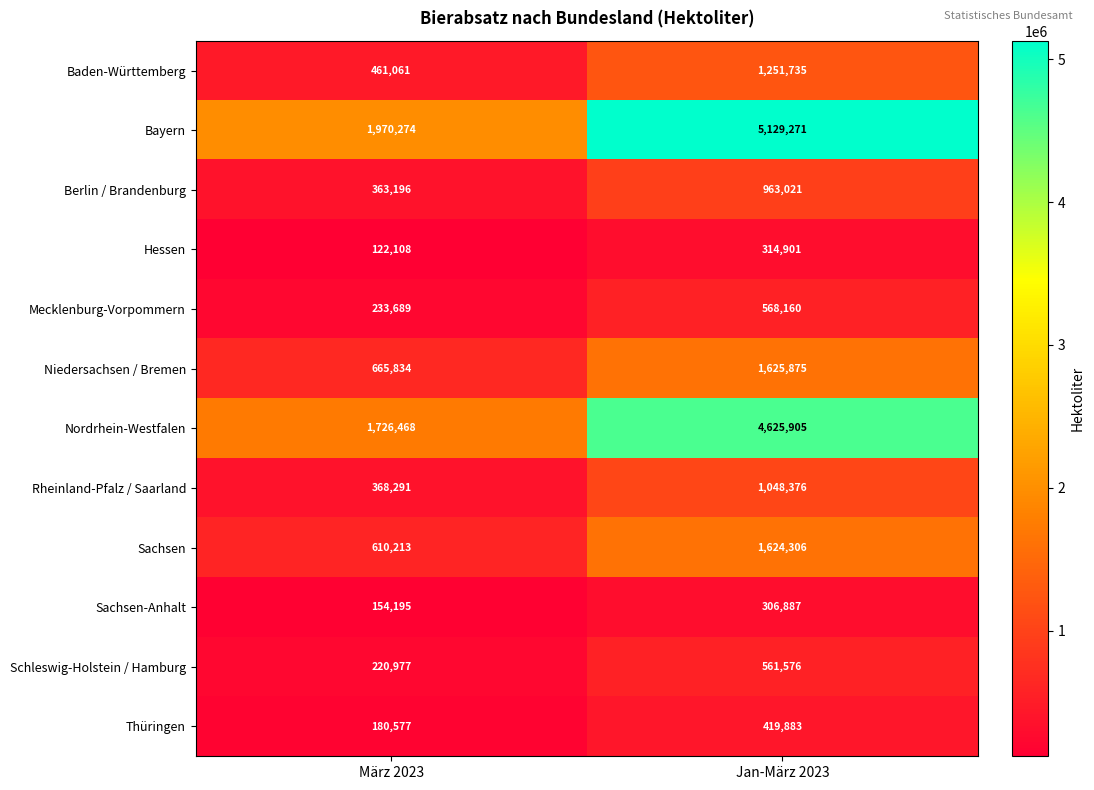

Reading left to right, what are all the values shown in this chart?

Baden-Württemberg: März 2023=461061	Jan-März 2023=1251735
Bayern: März 2023=1970274	Jan-März 2023=5129271
Berlin / Brandenburg: März 2023=363196	Jan-März 2023=963021
Hessen: März 2023=122108	Jan-März 2023=314901
Mecklenburg-Vorpommern: März 2023=233689	Jan-März 2023=568160
Niedersachsen / Bremen: März 2023=665834	Jan-März 2023=1625875
Nordrhein-Westfalen: März 2023=1726468	Jan-März 2023=4625905
Rheinland-Pfalz / Saarland: März 2023=368291	Jan-März 2023=1048376
Sachsen: März 2023=610213	Jan-März 2023=1624306
Sachsen-Anhalt: März 2023=154195	Jan-März 2023=306887
Schleswig-Holstein / Hamburg: März 2023=220977	Jan-März 2023=561576
Thüringen: März 2023=180577	Jan-März 2023=419883